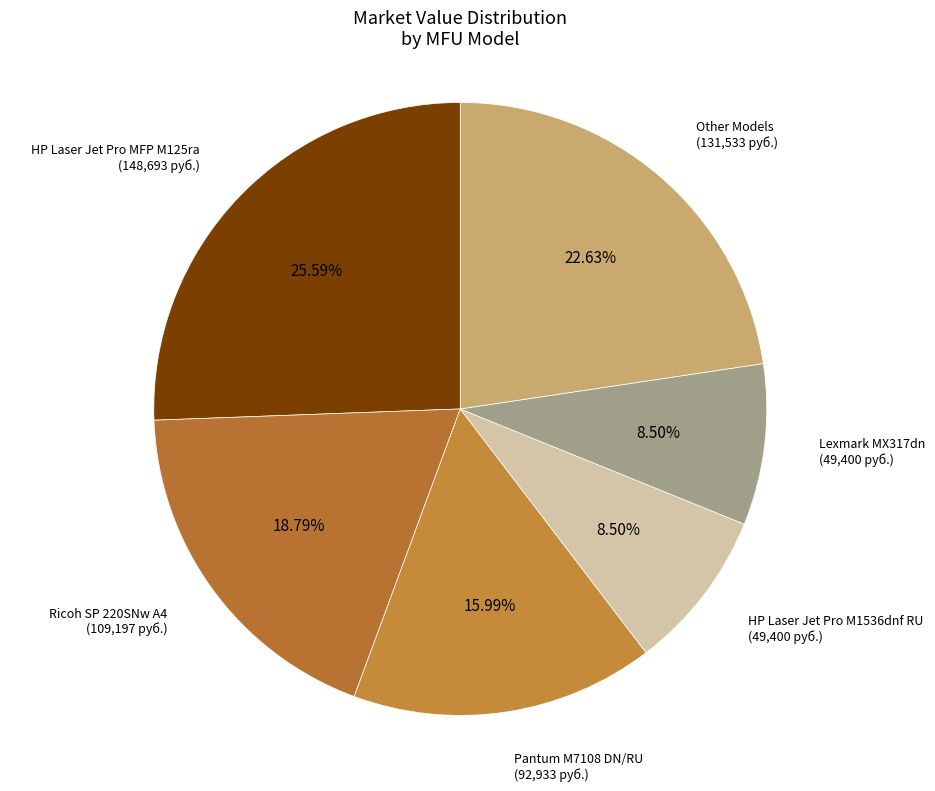

How many segments does this pie chart have?

6